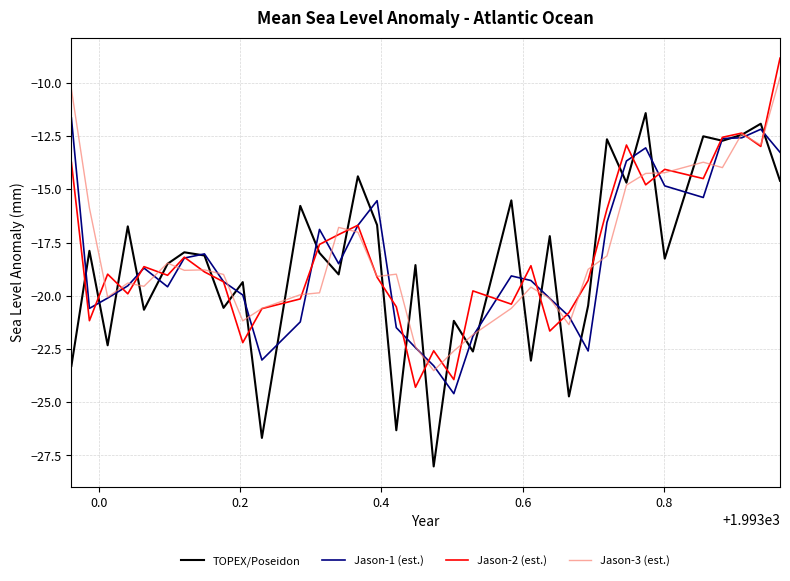

What is the greatest value displayed?

-8.8